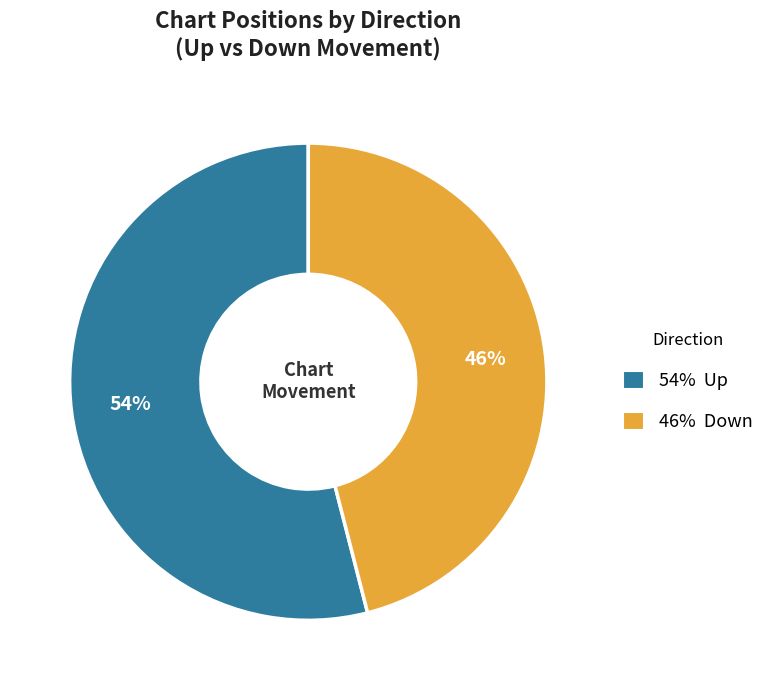

To the nearest percent, what is the average slice percentage?

50%